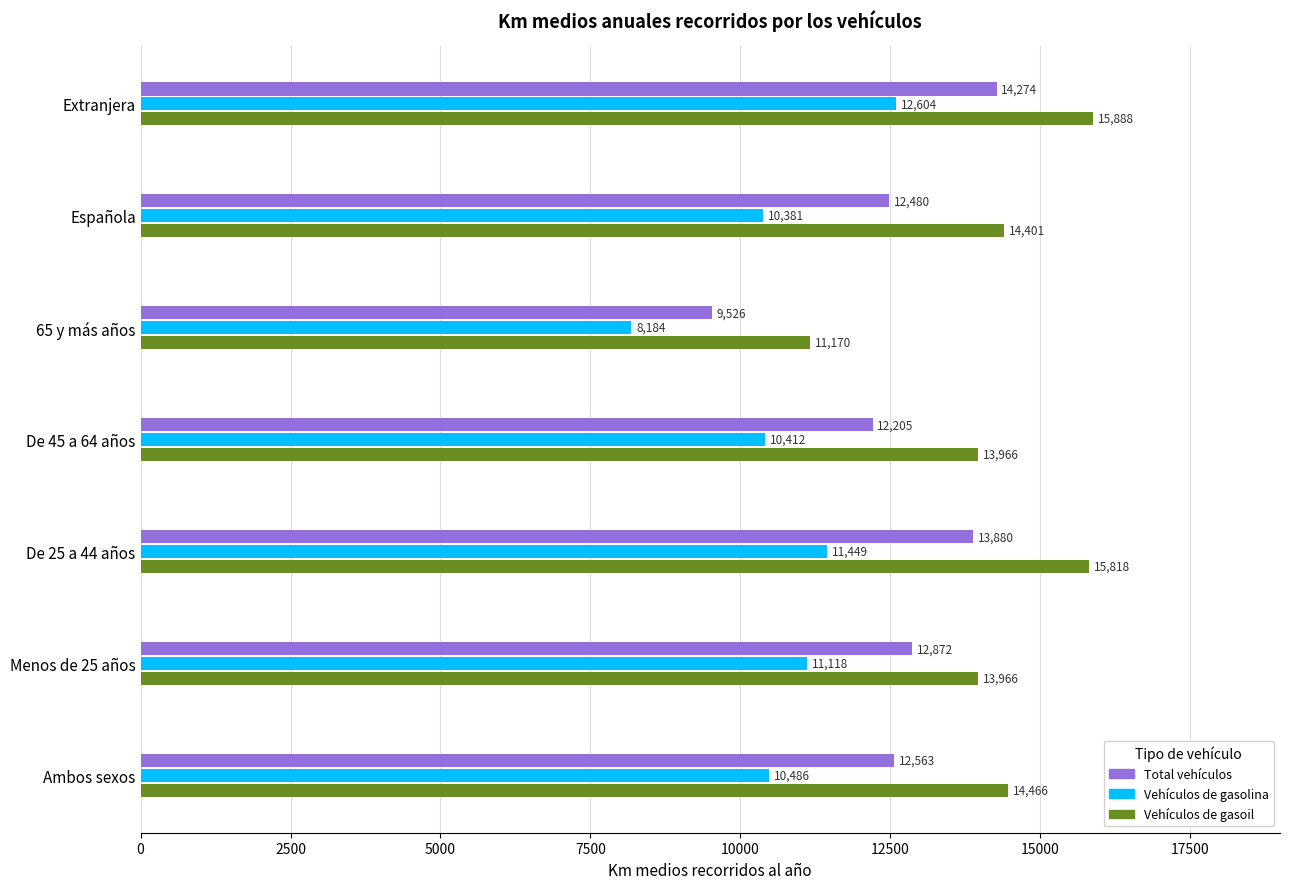

How many data points in Total vehículos are above 12562?

4